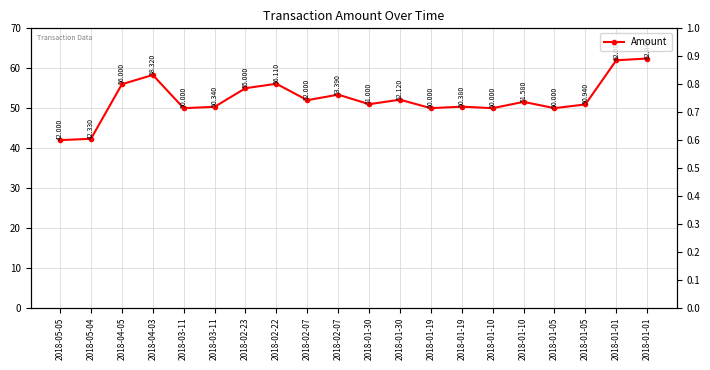

What is the sum of the values at 2018-01-30 and 2018-03-11?

101.0